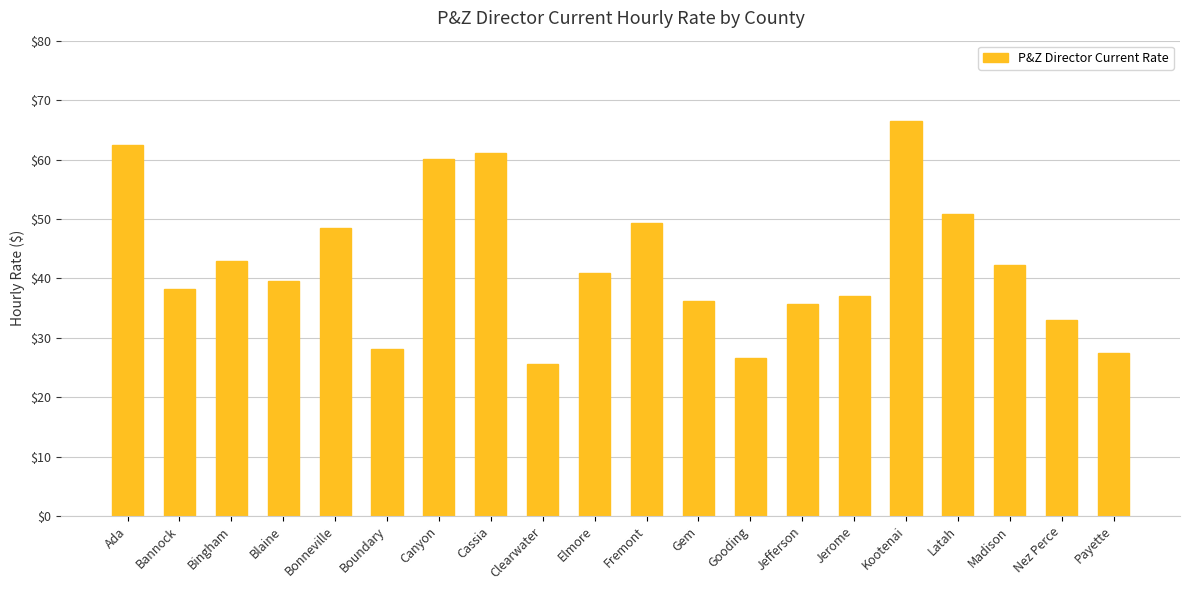

What is the sum of all values?

852.5